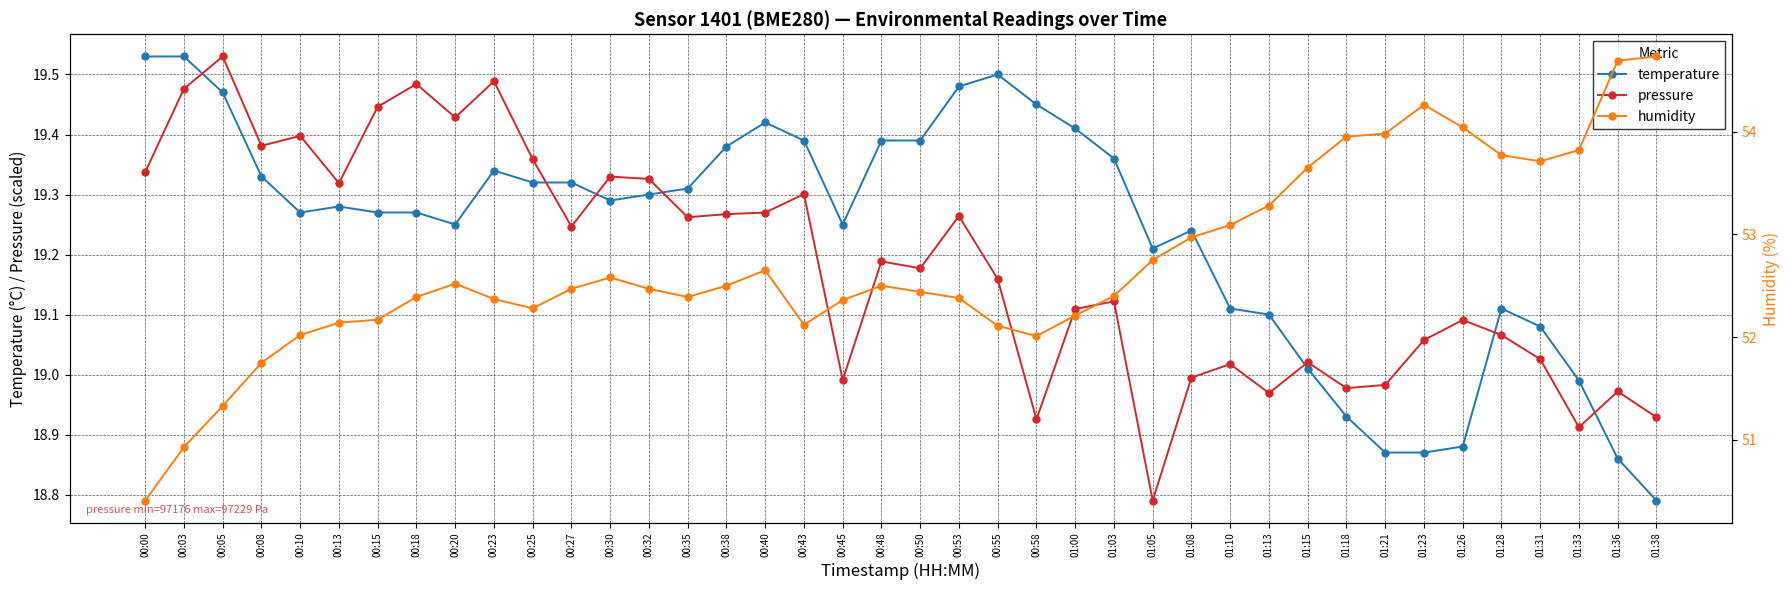

Reading left to right, extract all data points from this chart.

temperature: 19.5	19.5	19.5	19.3	19.3	19.3	19.3	19.3	19.2	19.3	19.3	19.3	19.3	19.3	19.3	19.4	19.4	19.4	19.2	19.4	19.4	19.5	19.5	19.4	19.4	19.4	19.2	19.2	19.1	19.1	19.0	18.9	18.9	18.9	18.9	19.1	19.1	19.0	18.9	18.8
pressure: 19.3	19.5	19.5	19.4	19.4	19.3	19.4	19.5	19.4	19.5	19.4	19.2	19.3	19.3	19.3	19.3	19.3	19.3	19.0	19.2	19.2	19.3	19.2	18.9	19.1	19.1	18.8	19.0	19.0	19.0	19.0	19.0	19.0	19.1	19.1	19.1	19.0	18.9	19.0	18.9
humidity: 50.4	50.9	51.3	51.8	52.0	52.1	52.2	52.4	52.5	52.4	52.3	52.5	52.6	52.5	52.4	52.5	52.6	52.1	52.4	52.5	52.4	52.4	52.1	52.0	52.2	52.4	52.8	53.0	53.1	53.3	53.6	54.0	54.0	54.3	54.0	53.8	53.7	53.8	54.7	54.7